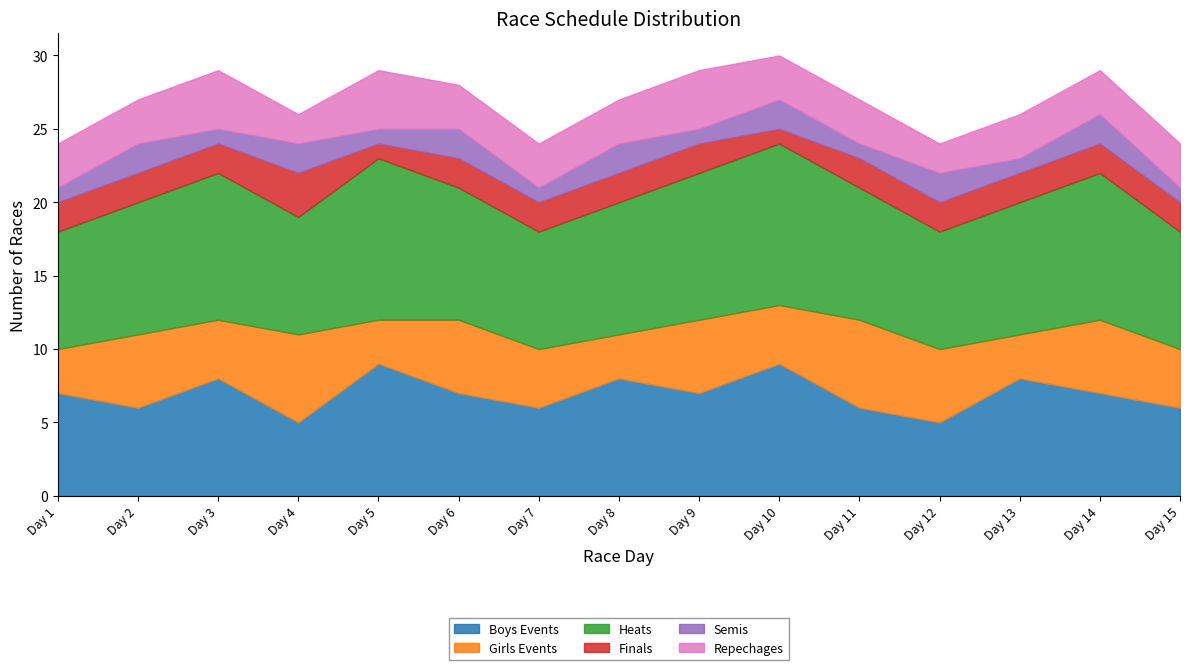

How many series are shown in this chart?

6